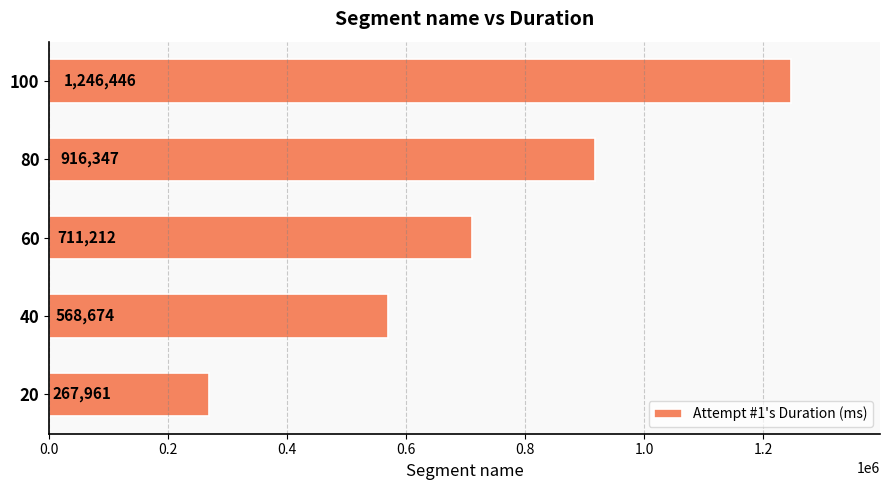

What is the sum of all values?

3710640